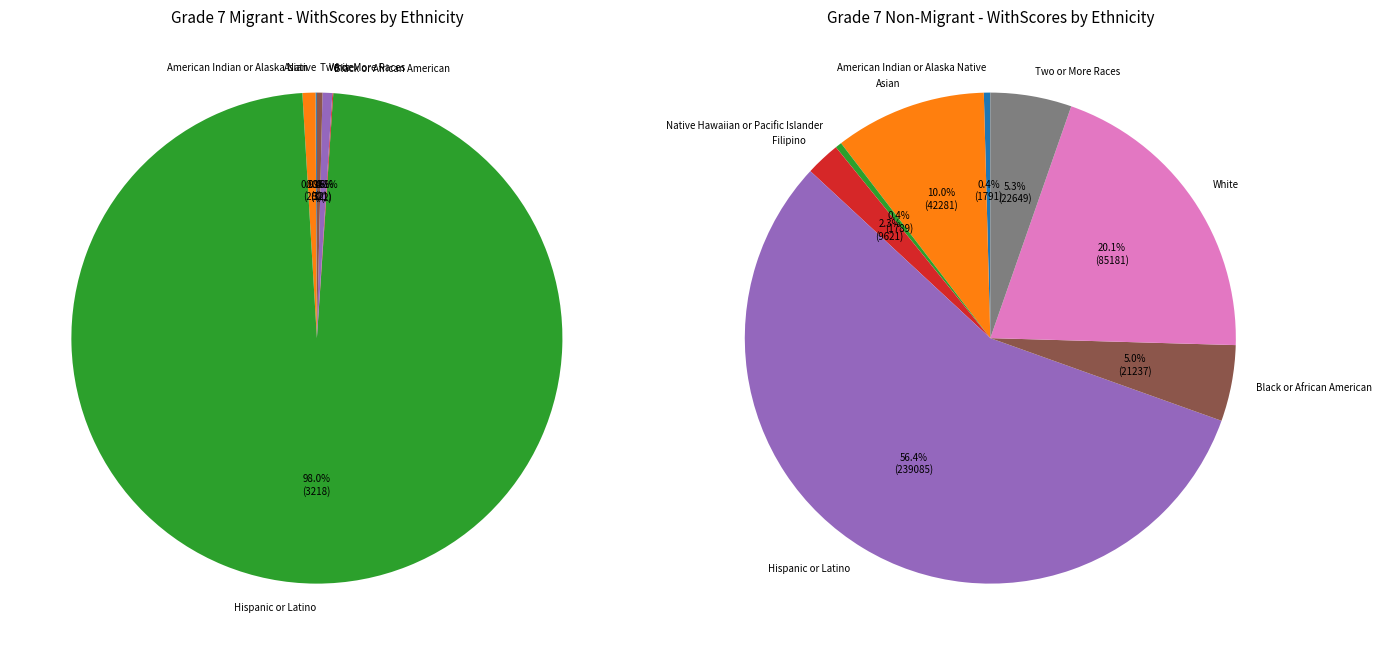

Is Black or African American the majority of the pie?

No